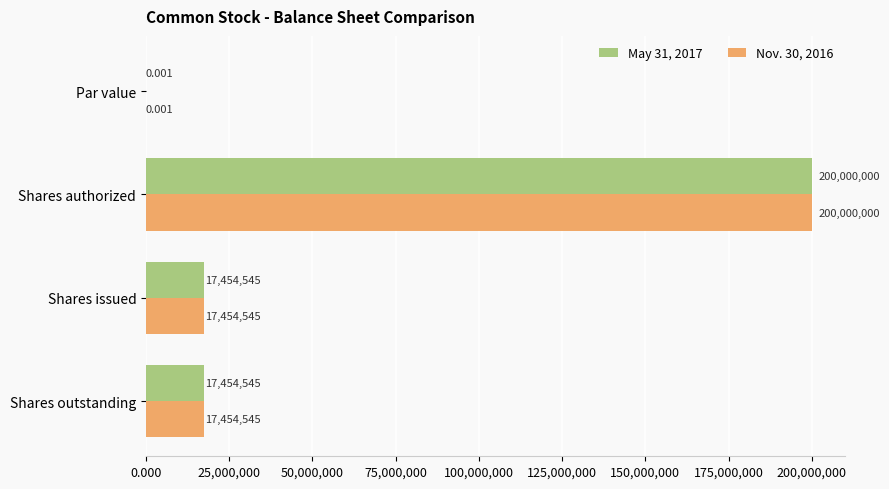

At which label does Nov. 30, 2016 reach its peak?

Shares authorized